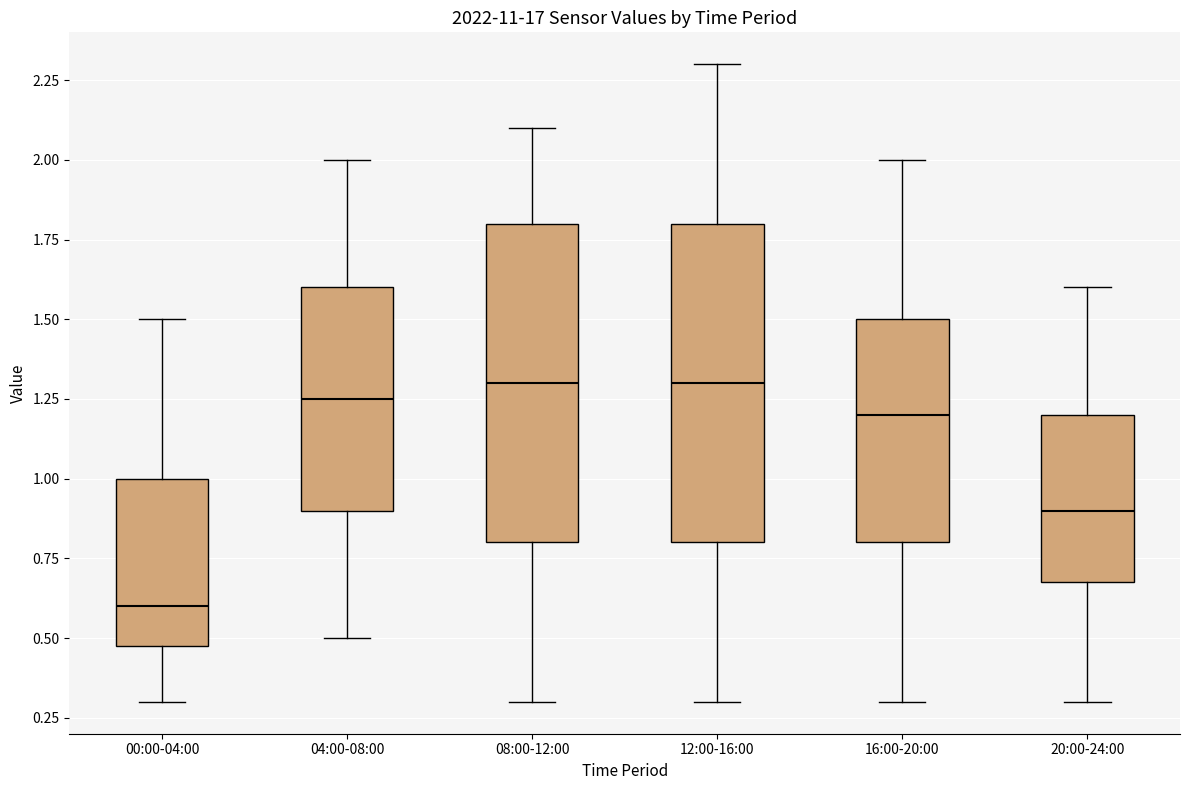

Reading left to right, transcribe this box plot: for each box, give where its median line is, the range the box spans, and where its two whiskers end, as read against the y-axis. The values are not printed on the chart, so give them approximately, as read against the axis.

00:00-04:00: median 0.60, box 0.50 to 1.00, whiskers 0.30 to 1.50
04:00-08:00: median 1.25, box 0.90 to 1.60, whiskers 0.50 to 2.00
08:00-12:00: median 1.30, box 0.80 to 1.80, whiskers 0.30 to 2.10
12:00-16:00: median 1.30, box 0.80 to 1.80, whiskers 0.30 to 2.30
16:00-20:00: median 1.20, box 0.80 to 1.50, whiskers 0.30 to 2.00
20:00-24:00: median 0.90, box 0.70 to 1.20, whiskers 0.30 to 1.60